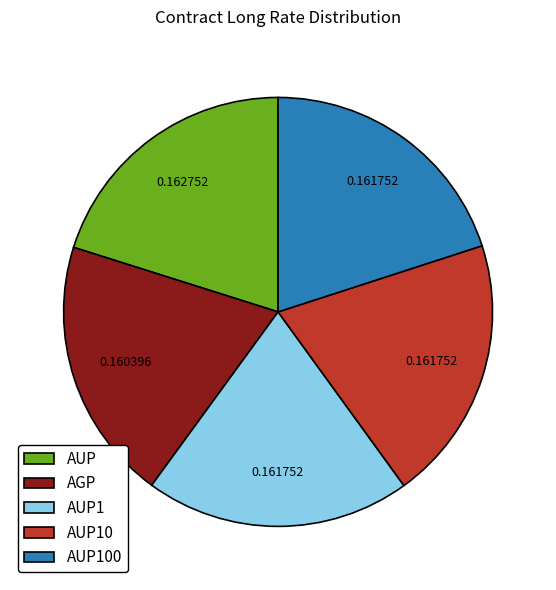

Combined, do AUP and AUP10 account for over 50%?

No